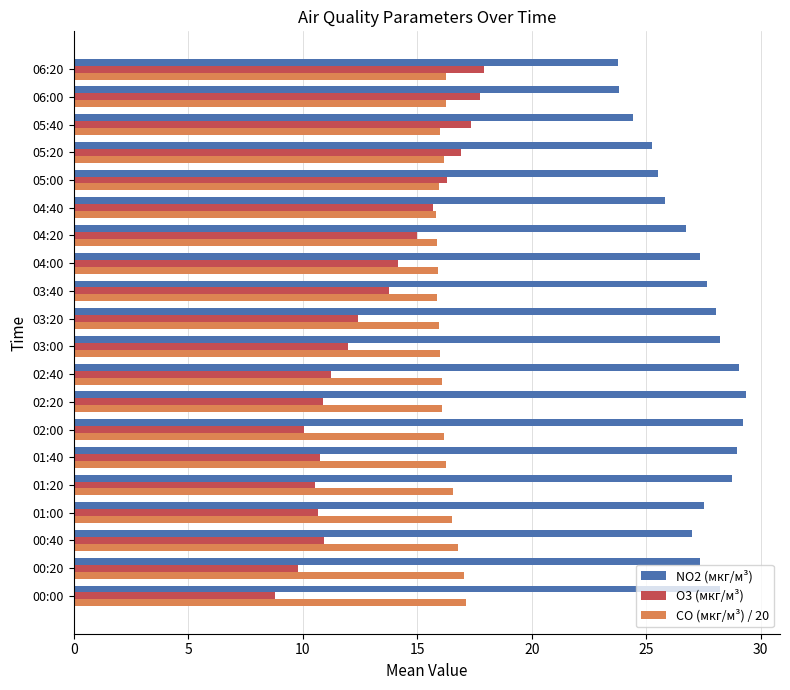

What is the sum of all NO2 (мкг/м³) values?

542.0